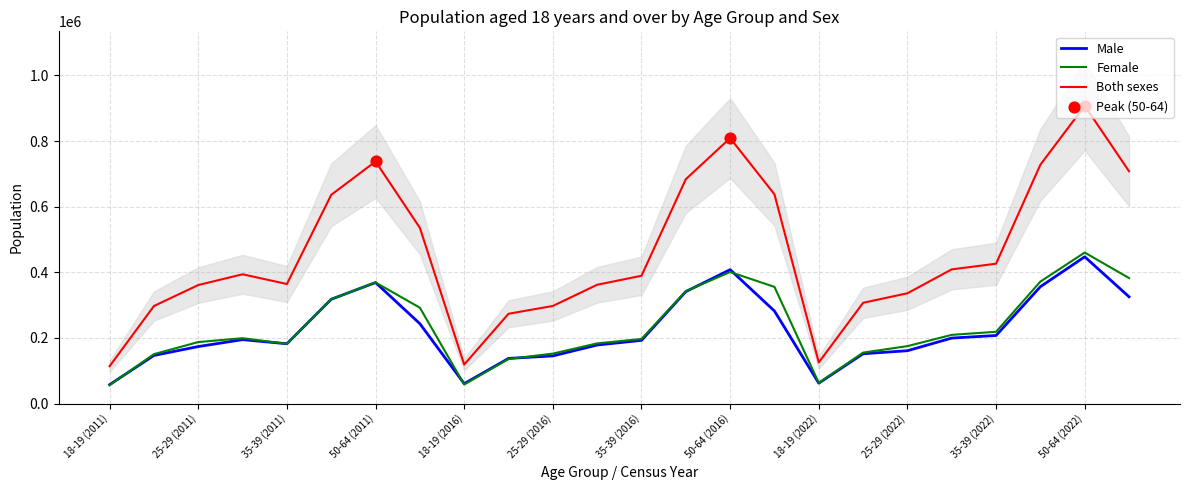

Which series contains the highest Y value?

Both sexes